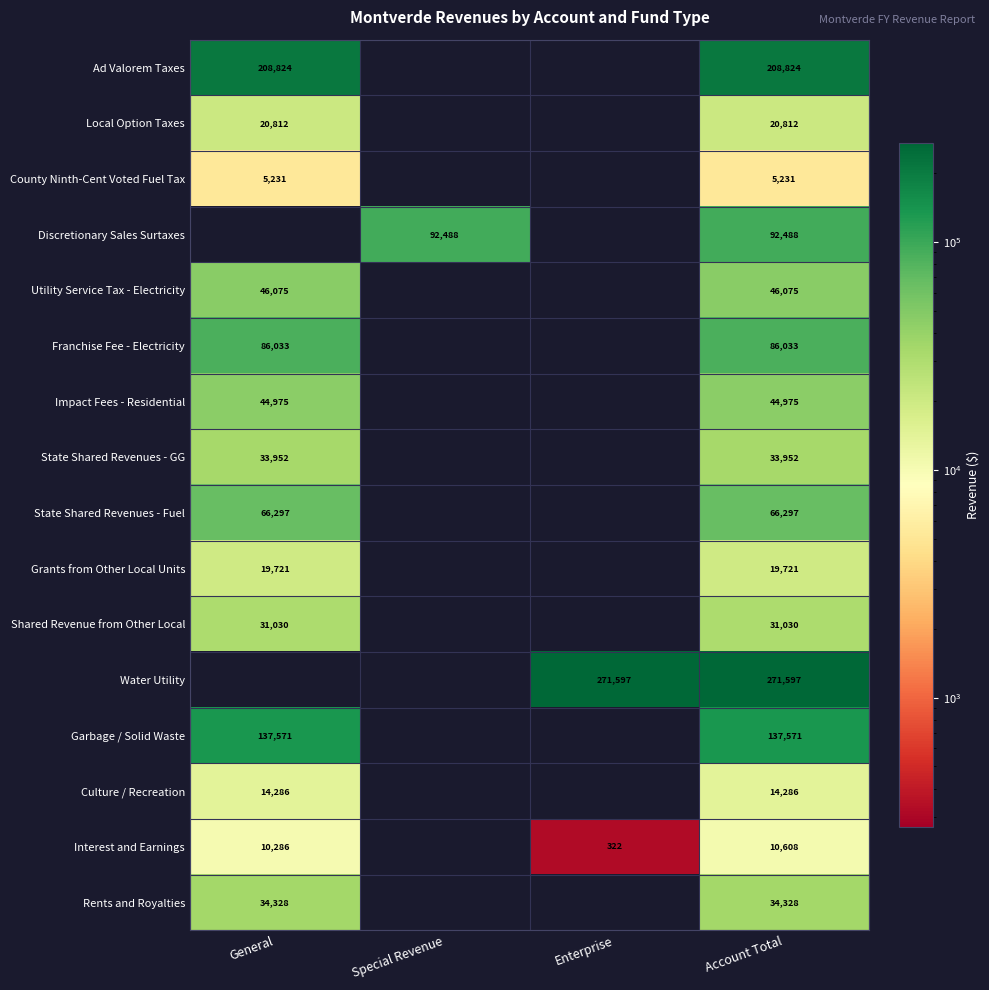

What is the sum of the Shared Revenue from Other Local values at General and Account Total?

62060